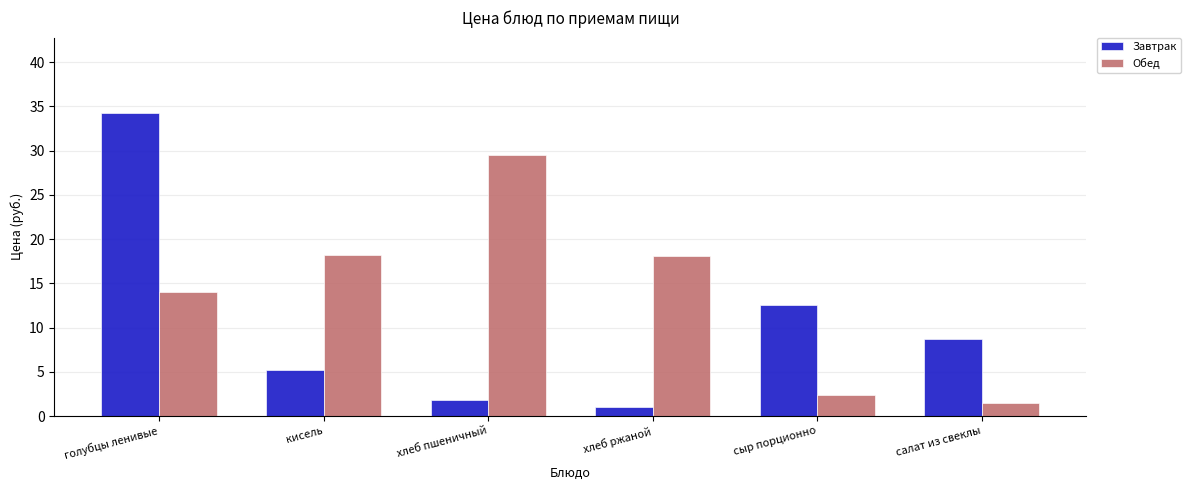

What is the total value across all series at салат из свеклы?

10.2